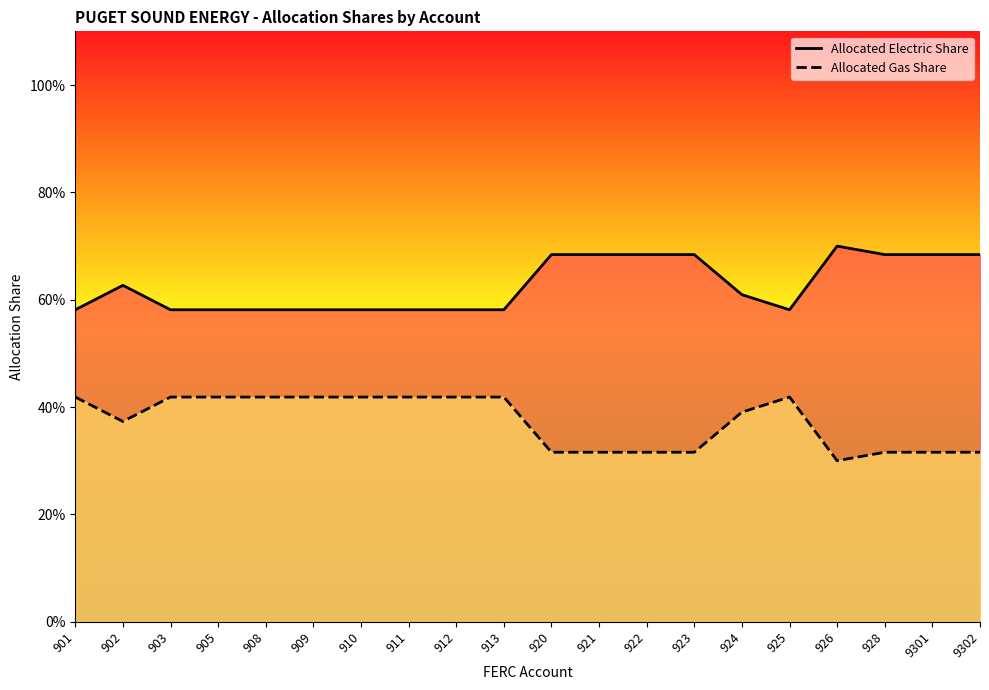

The Allocated Gas Share series shows 0.4 at 901. True or false?

True